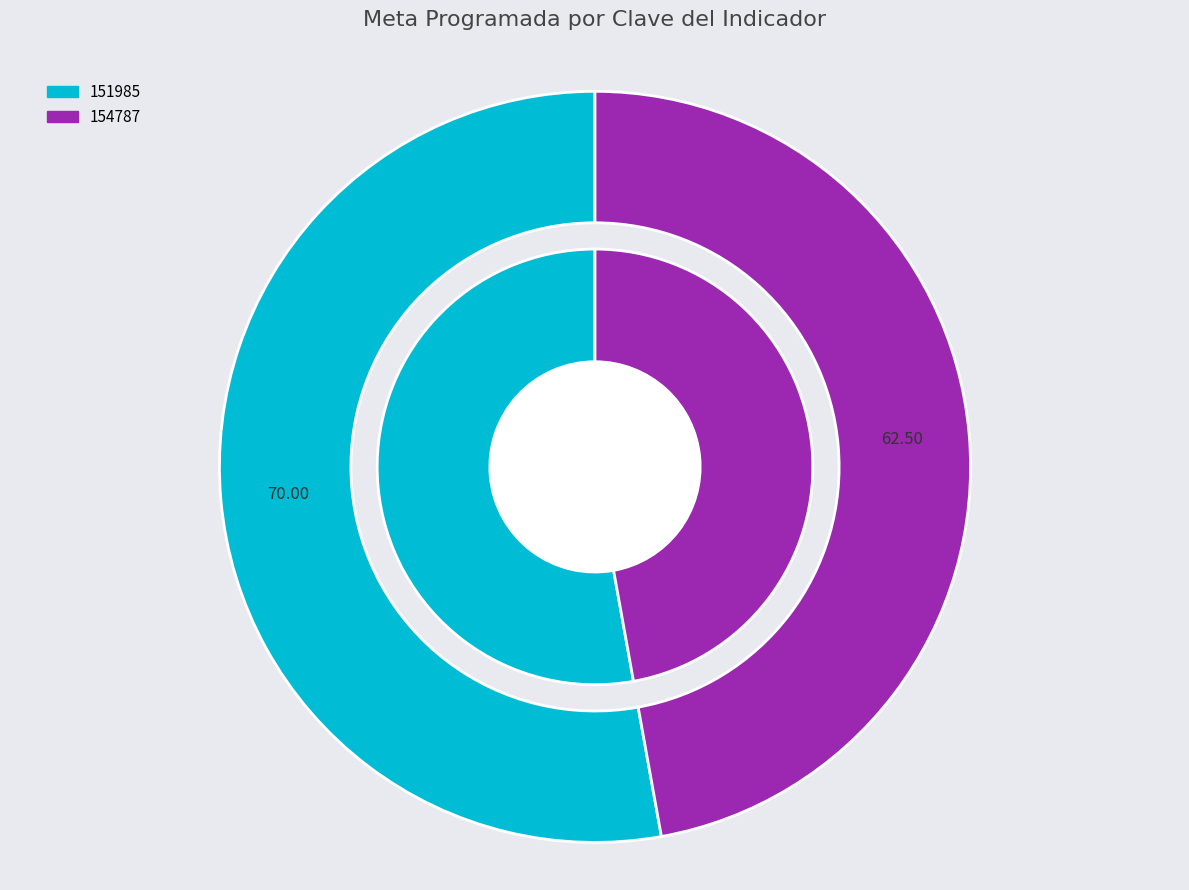

To the nearest percent, what percentage of the pie is 154787?

47%